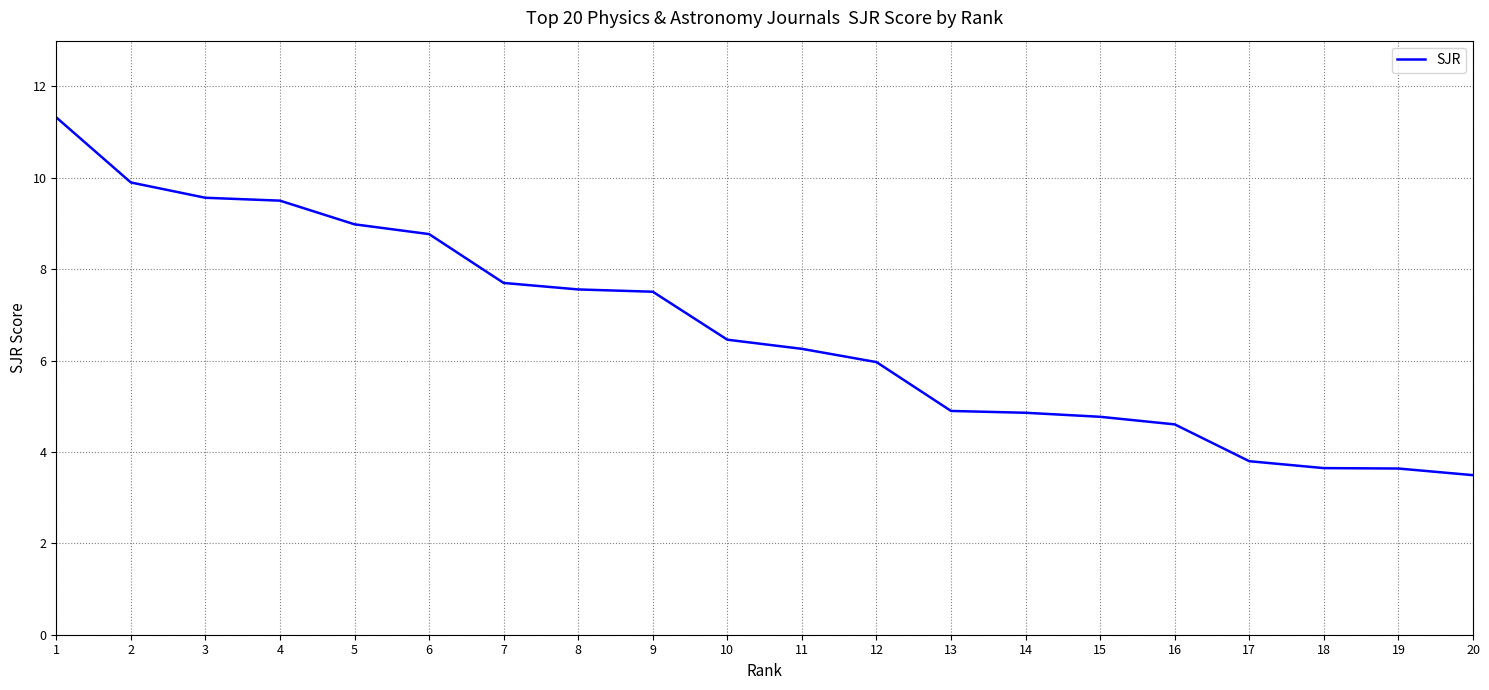

What is the difference between the maximum and minimum values?

7.8